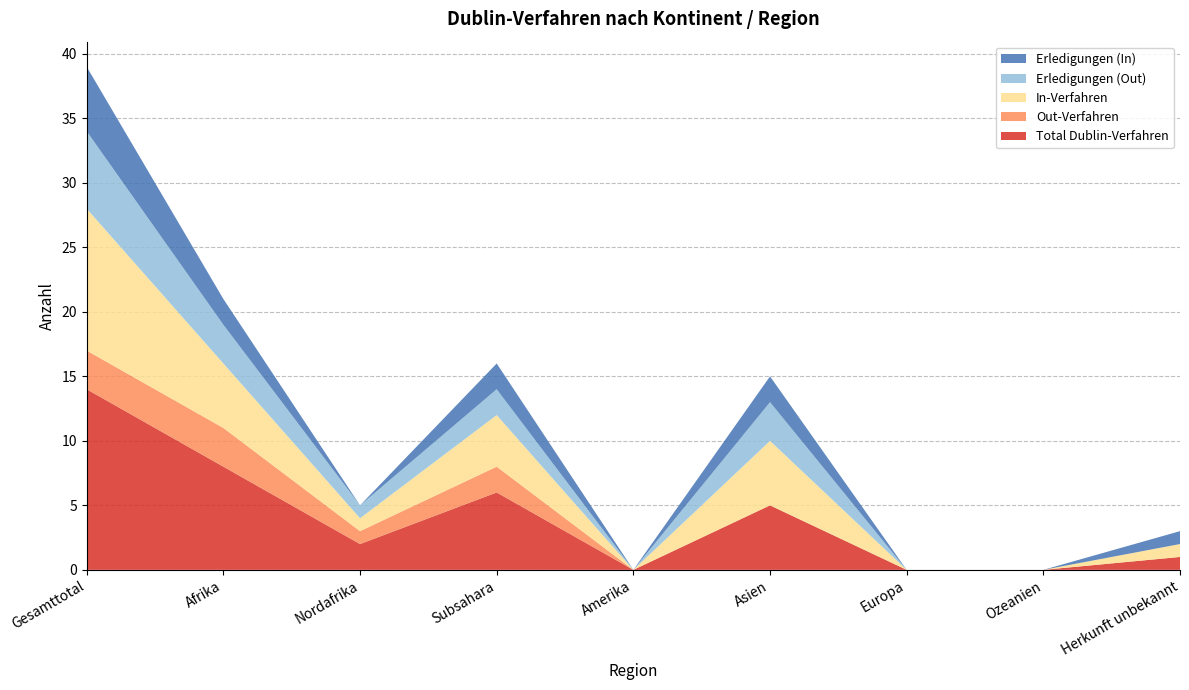

Reading left to right, extract all data points from this chart.

Total Dublin-Verfahren: 14	8	2	6	0	5	0	0	1
Out-Verfahren: 3	3	1	2	0	0	0	0	0
In-Verfahren: 11	5	1	4	0	5	0	0	1
Erledigungen (Out): 6	3	1	2	0	3	0	0	0
Erledigungen (In): 5	2	0	2	0	2	0	0	1